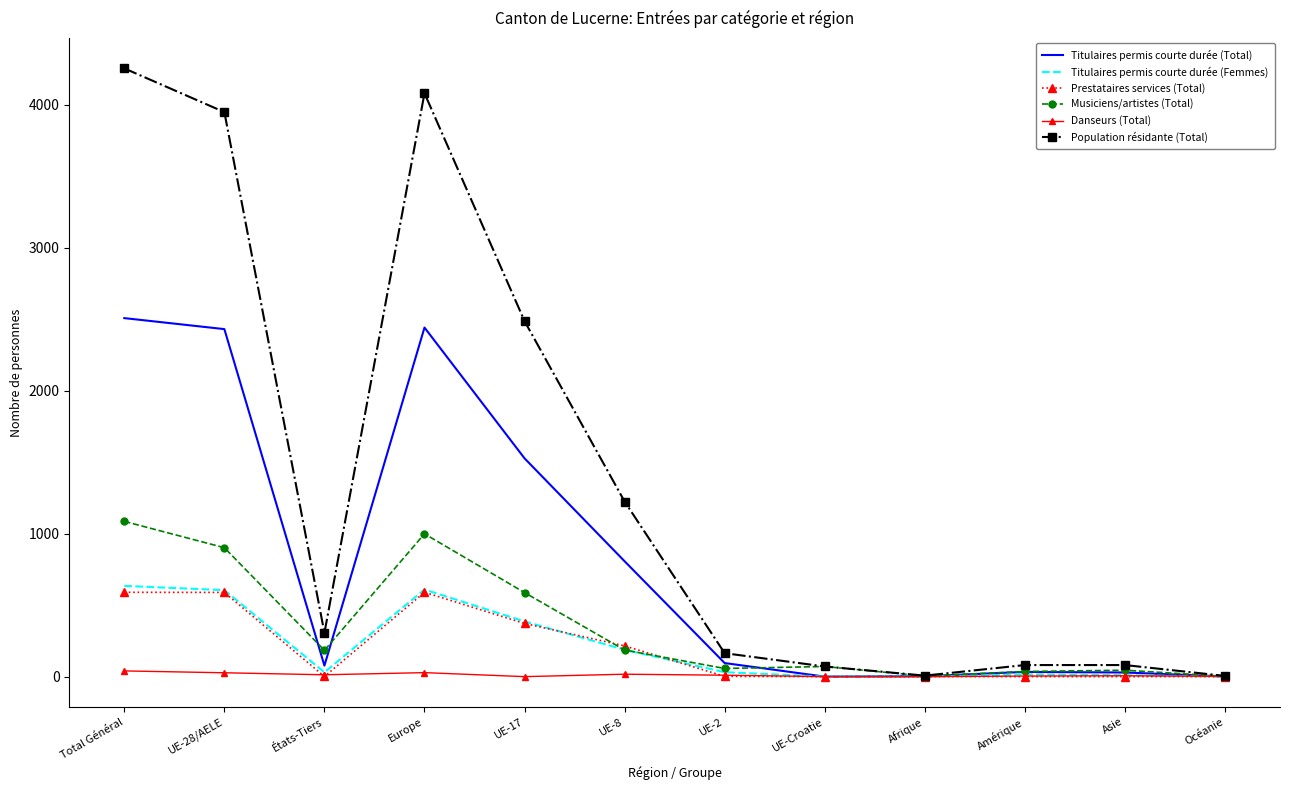

Which series has the largest total across all categories?

Population résidante (Total)